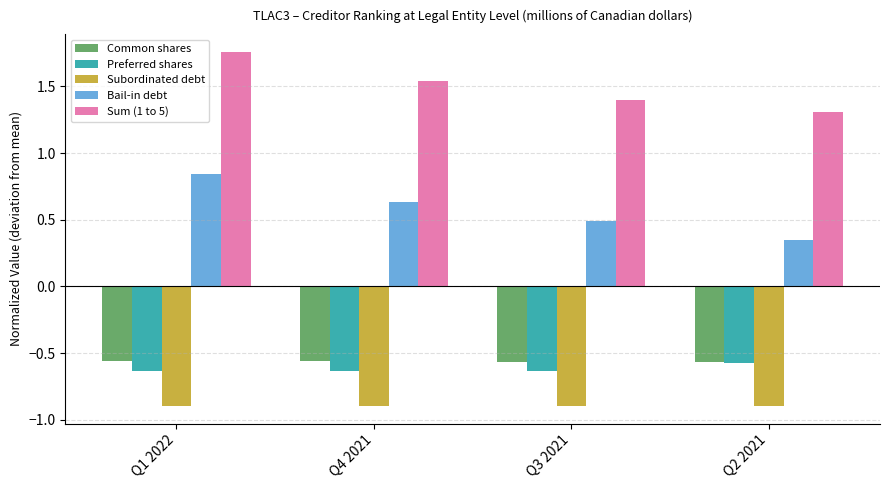

How many Bail-in debt values are between 0 and 1?

4